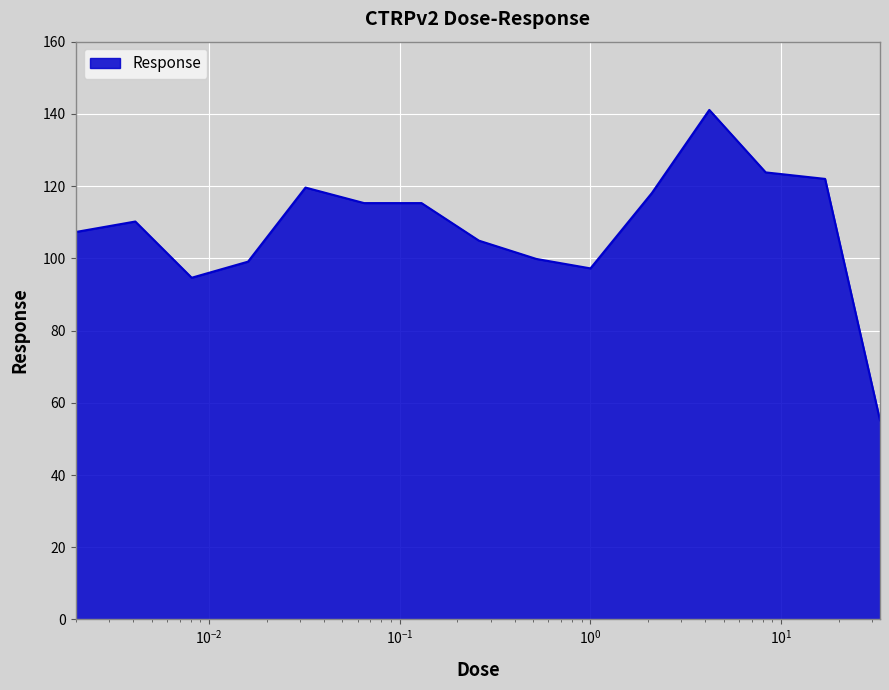

What is the greatest value displayed?

141.1